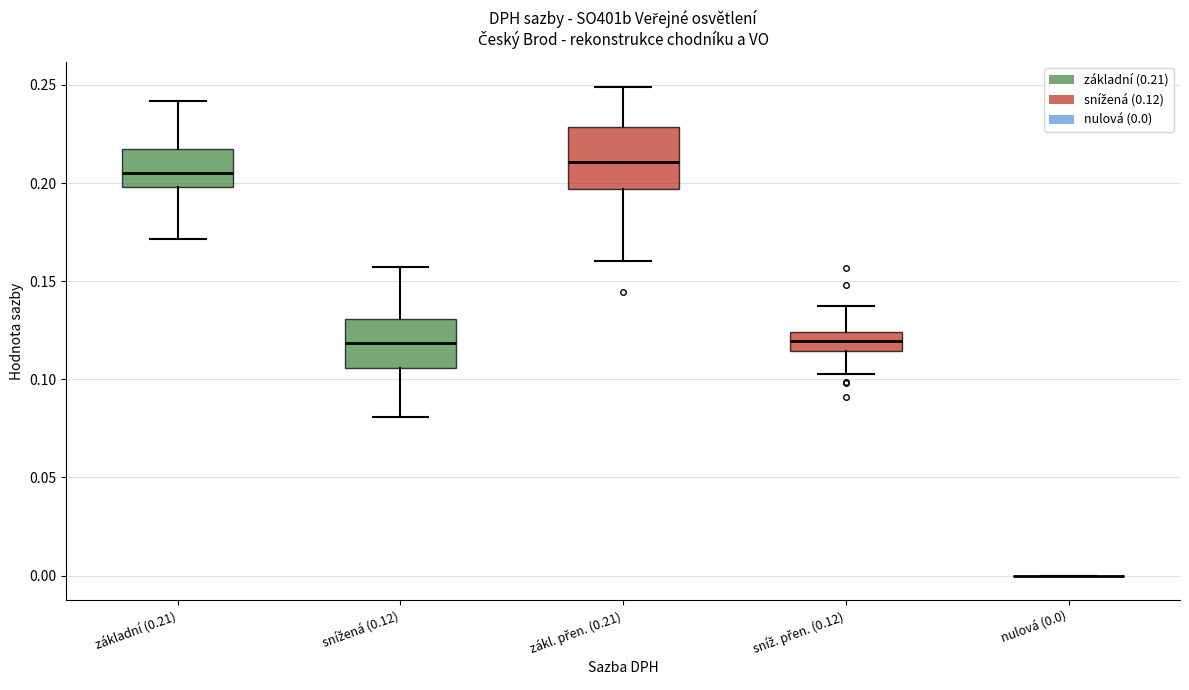

Comparing the boxes themselves (not the whiskers), which one is the tallest?

zákl. přen. (0.21)